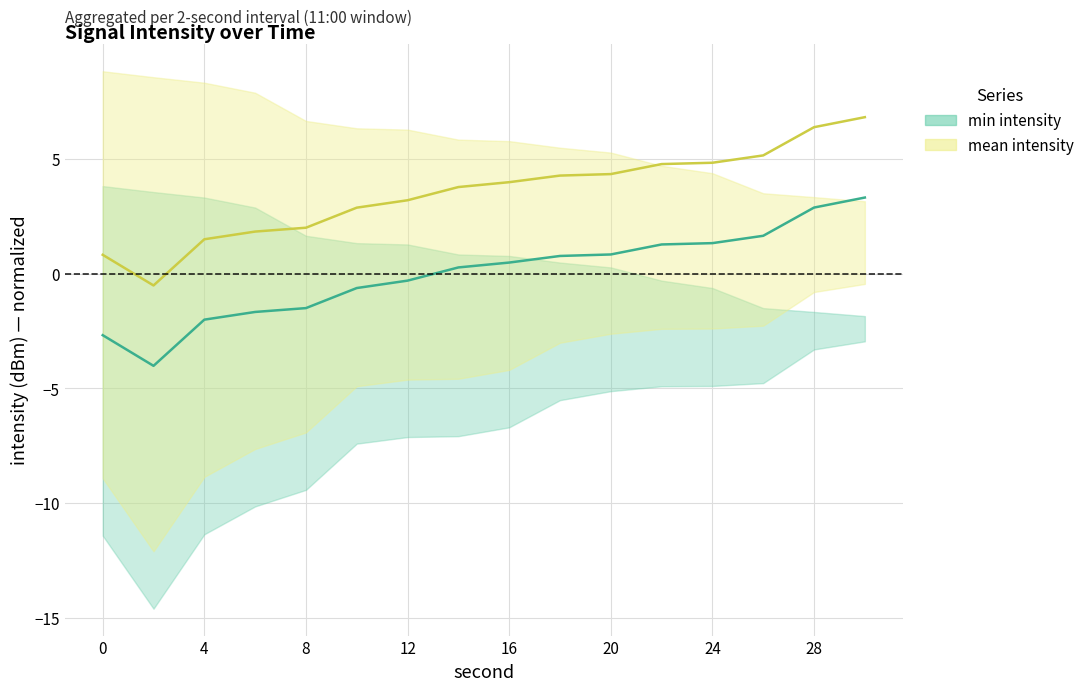

Rank the series by their average value, from lowest to highest.

min intensity, mean intensity